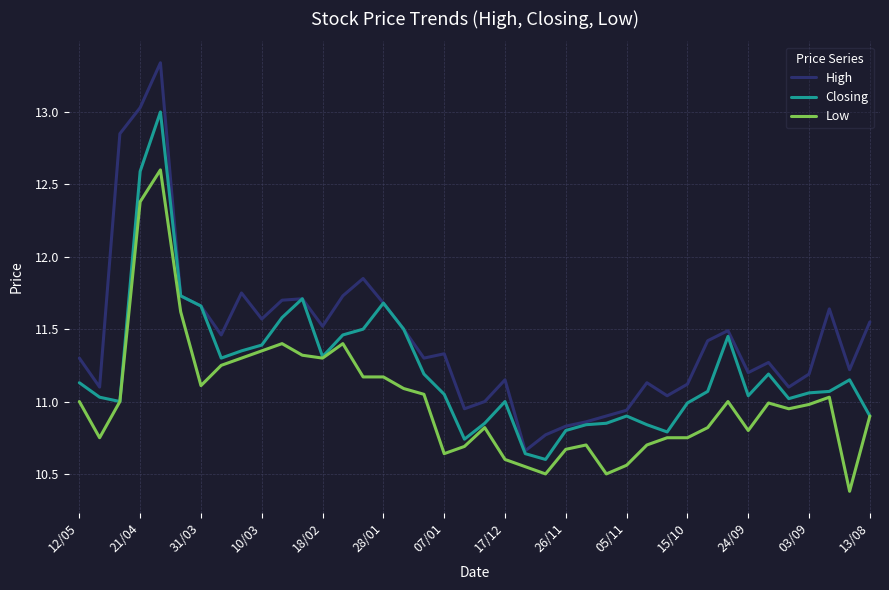

Is this an area chart (filled region under the line)?

No